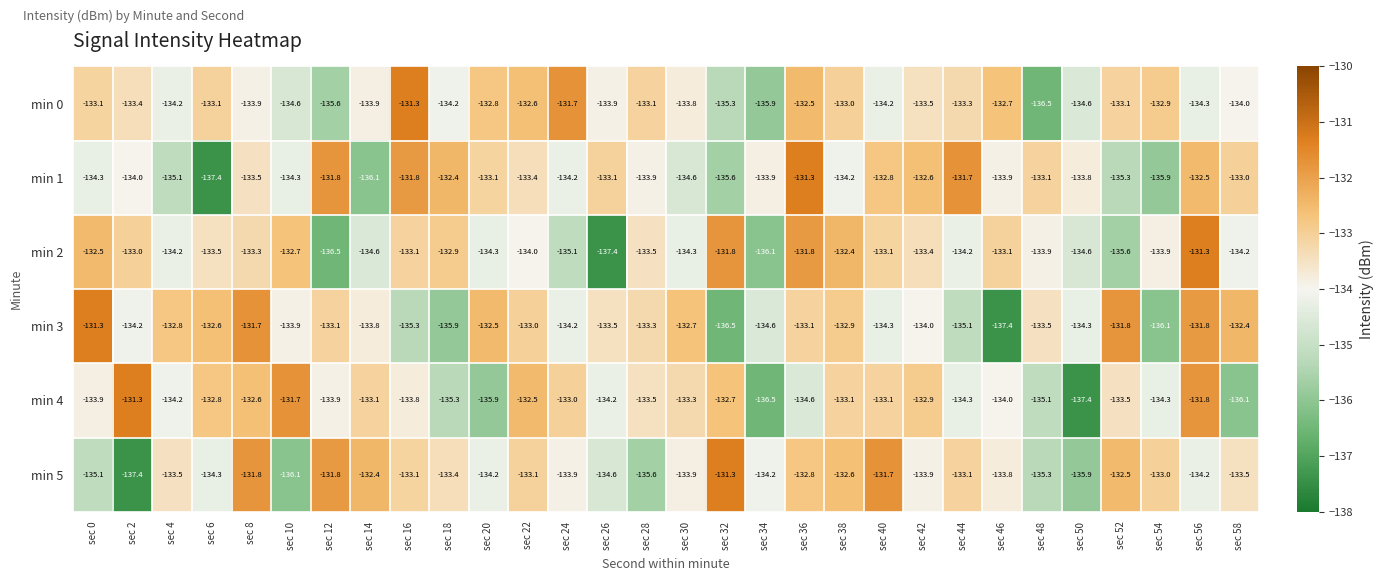

At sec 34, list the series in order from largest to smallest.

min 1, min 5, min 3, min 0, min 2, min 4